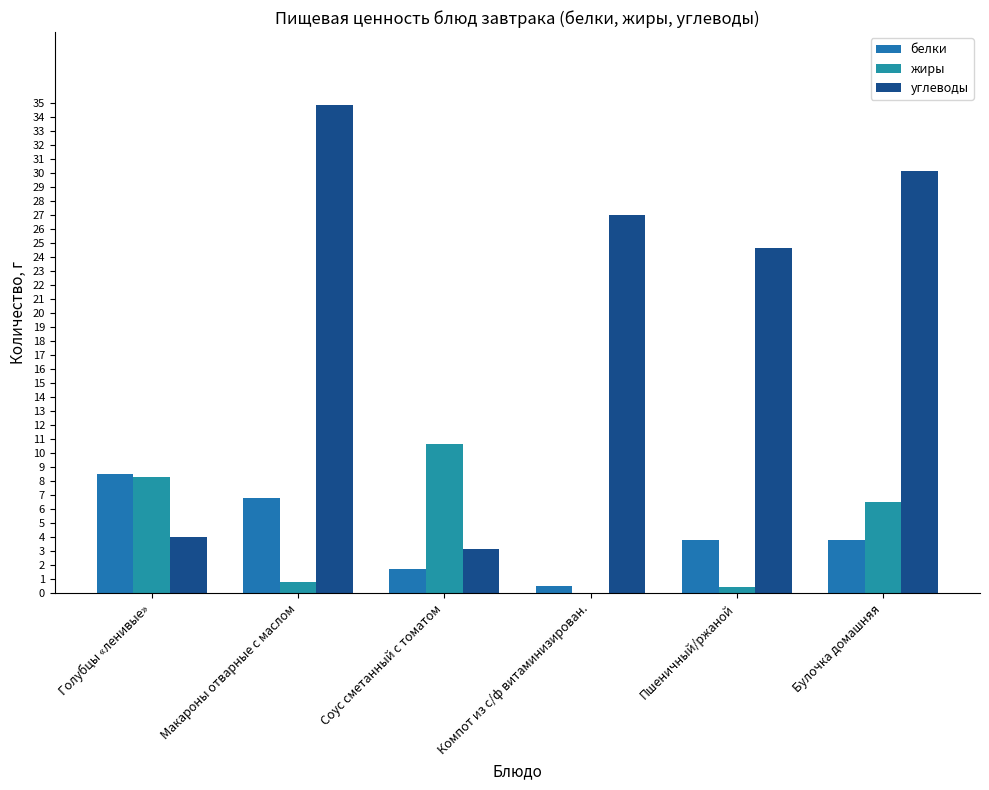

What is the sum of the белки values at Соус сметанный с томатом and Макароны отварные с маслом?

8.5